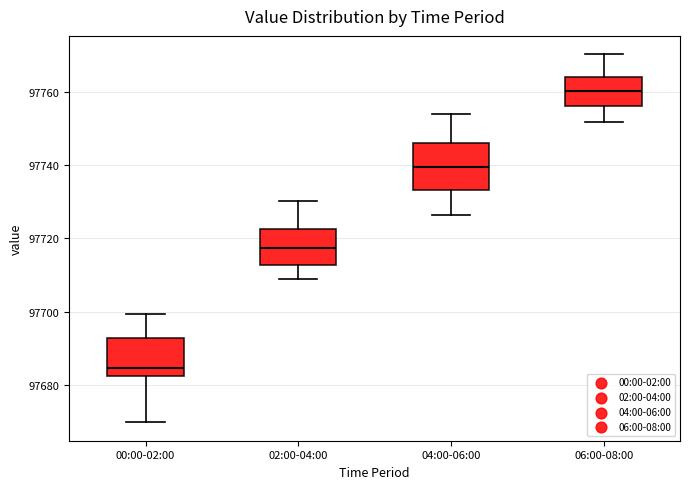

Reading left to right, transcribe this box plot: for each box, give where its median line is, the range the box spans, and where its two whiskers end, as read against the y-axis. The values are not printed on the chart, so give them approximately, as read against the axis.

00:00-02:00: median 97684, box 97682 to 97692, whiskers 97670 to 97700
02:00-04:00: median 97718, box 97712 to 97722, whiskers 97708 to 97730
04:00-06:00: median 97740, box 97734 to 97746, whiskers 97726 to 97754
06:00-08:00: median 97760, box 97756 to 97764, whiskers 97752 to 97770